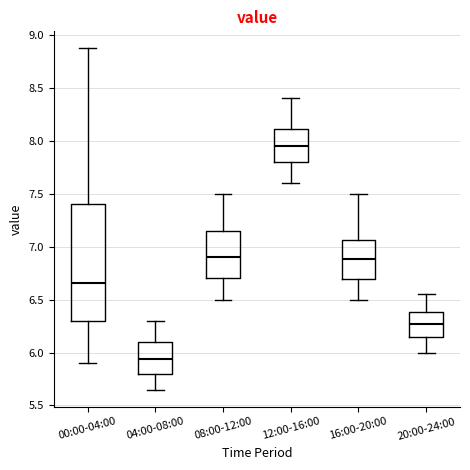

Where does the lower whisker of the box for 16:00-20:00 end on the y-axis? The values are not printed on the chart, so give them approximately, as read against the axis.

6.50